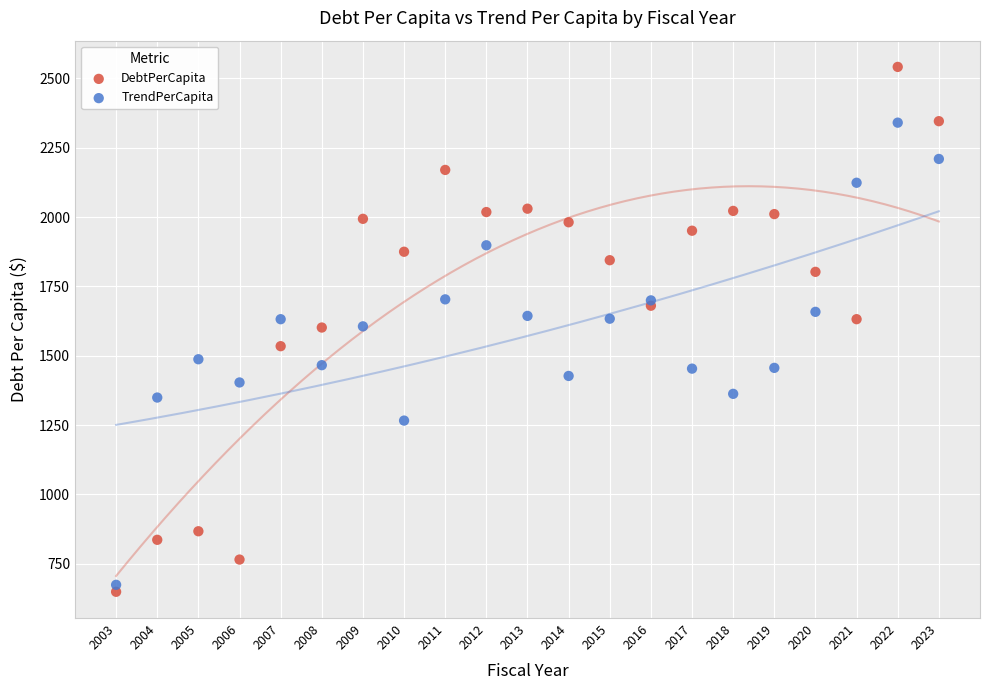

Which series has the widest spread of Y values?

DebtPerCapita